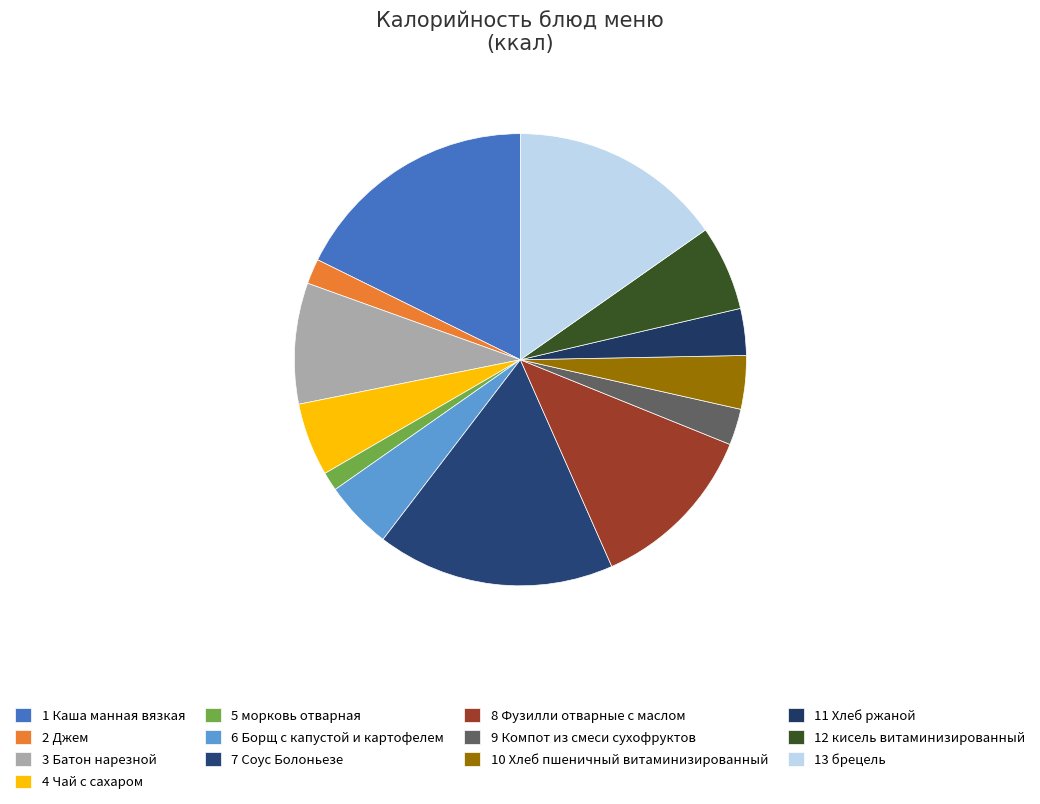

How many segments does this pie chart have?

13